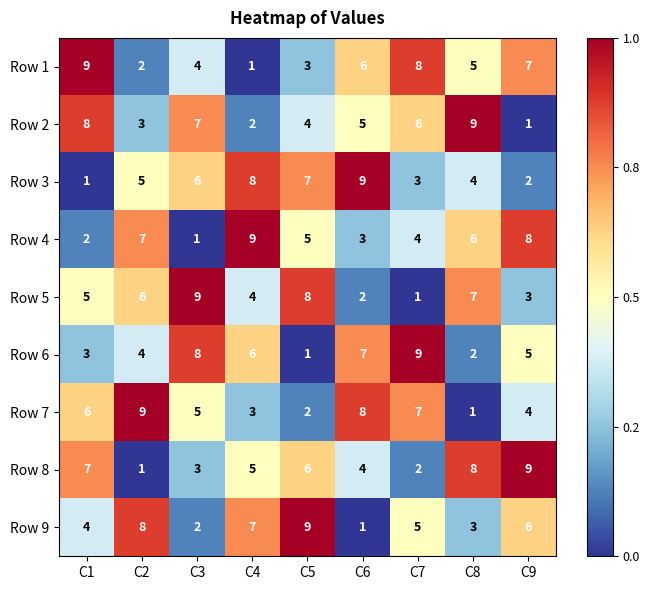

What is the sum of all Row 3 values?

45